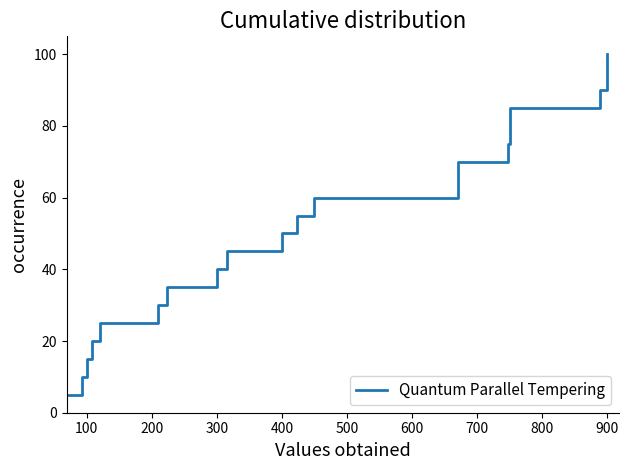

True or false: the data shows 26.2 at 17.

False